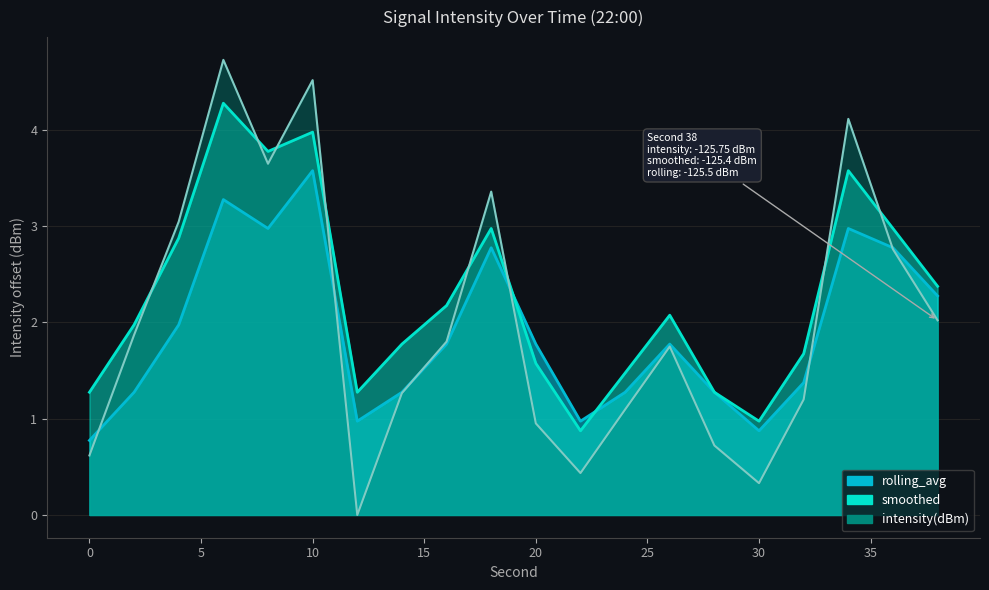

True or false: intensity(dBm) has more than 2 points higher than both neighbors.

True